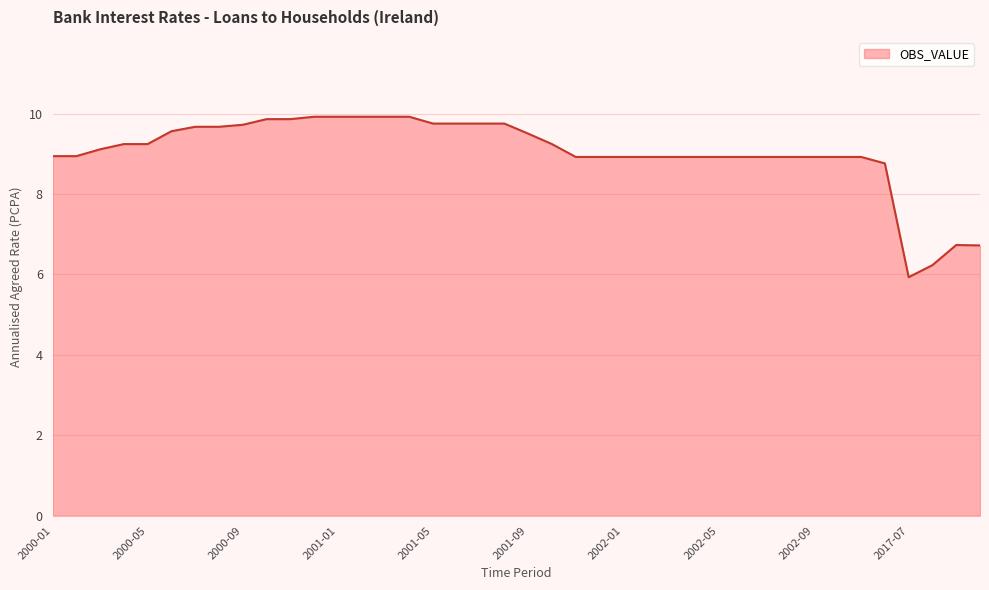

What is the difference between the maximum and minimum values?

4.0